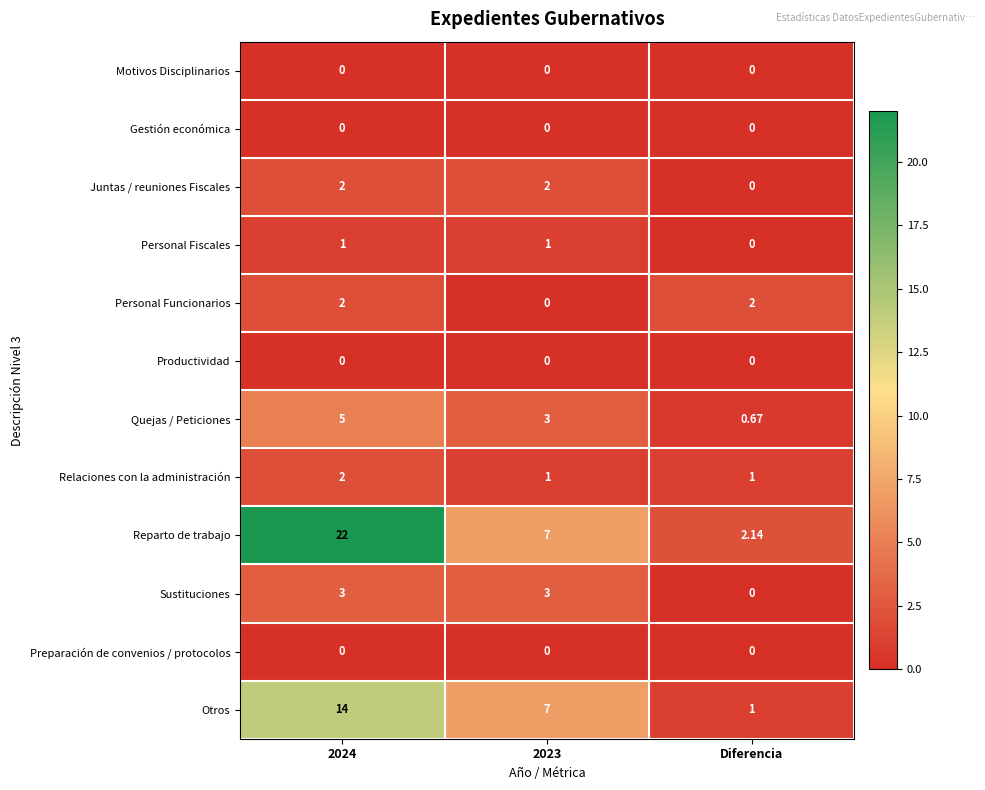

Which series has the largest total across all categories?

Reparto de trabajo